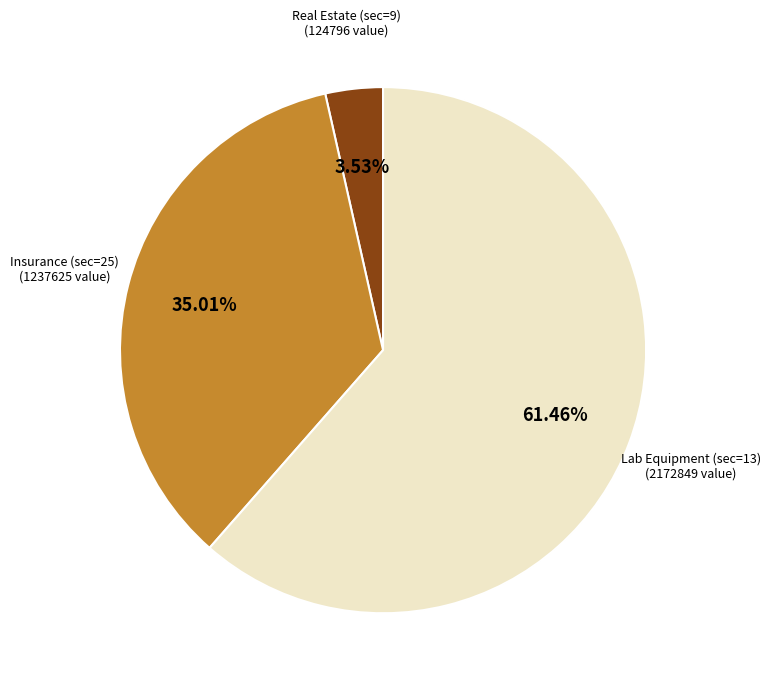

Is there any slice that represents more than half of the pie?

Yes